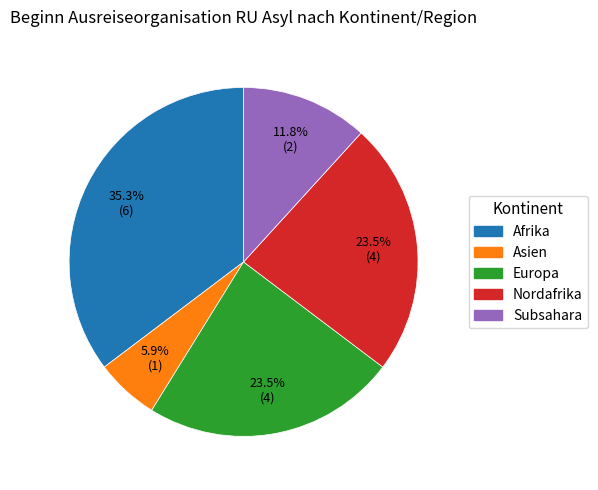

To the nearest percent, what percentage of the pie is Asien?

6%